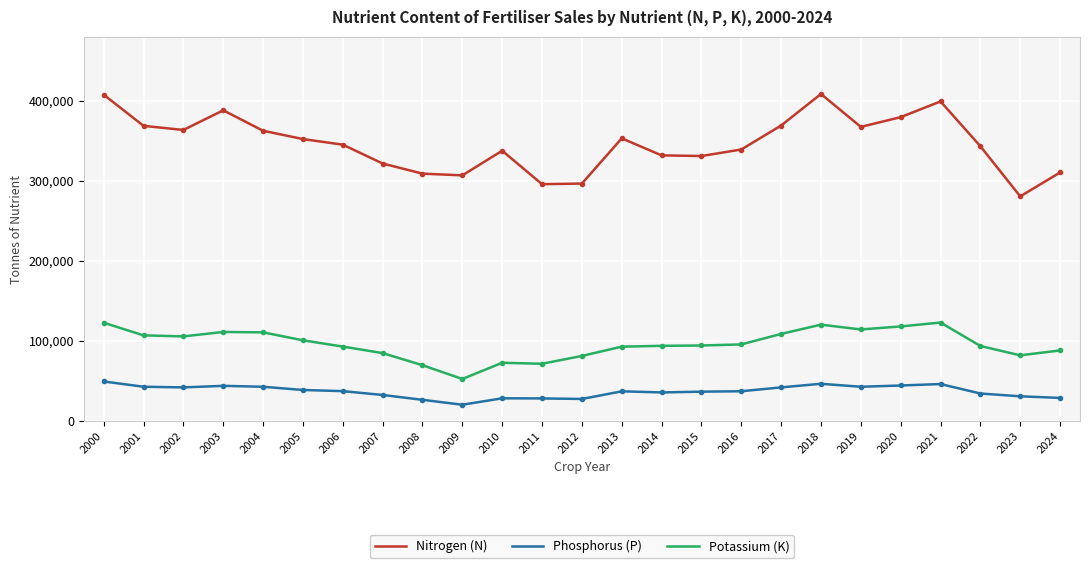

Count the number of data series in this chart.

3